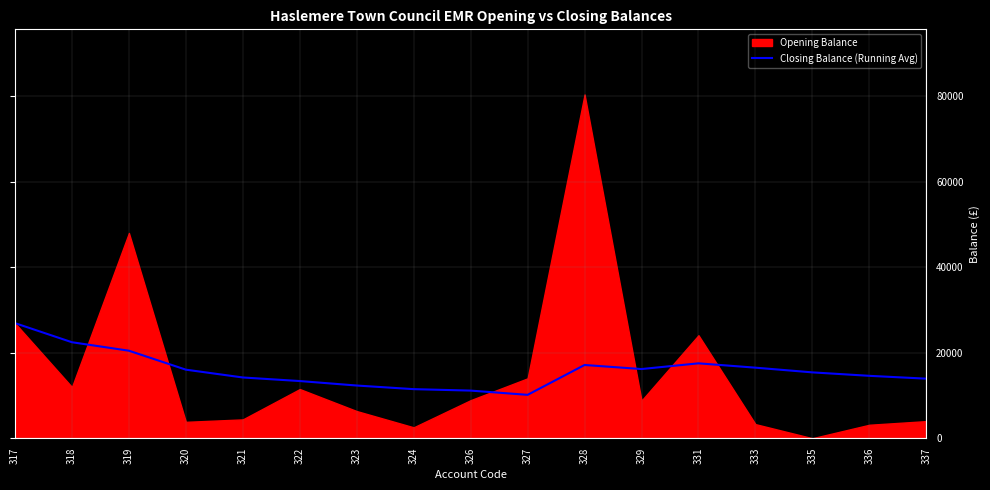

What is the lowest value of the Closing Balance (Running Avg) series?

10145.6